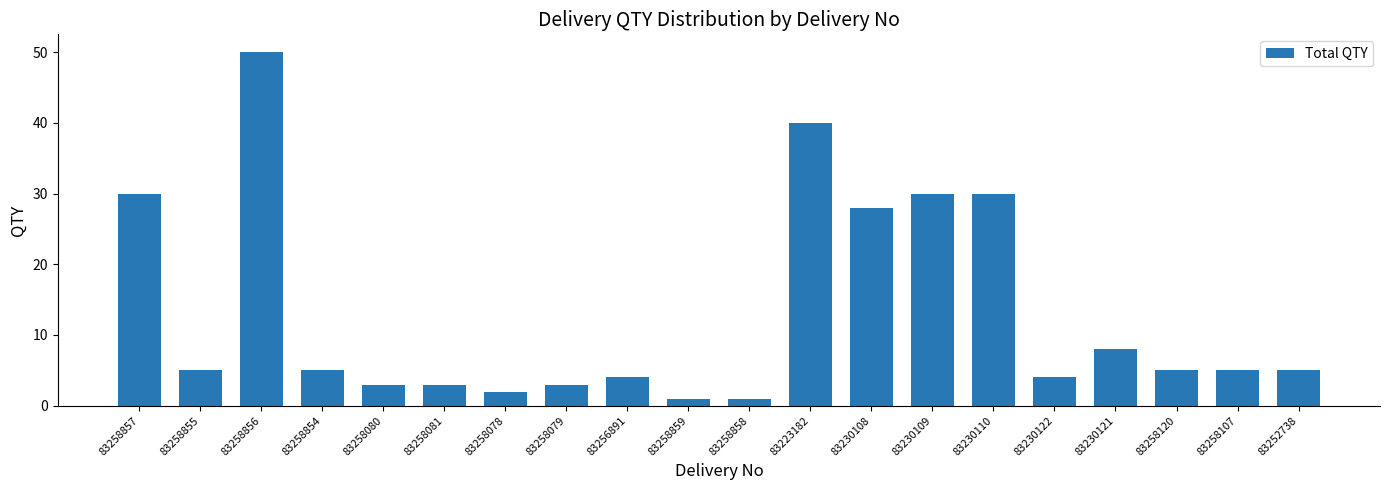

Count the number of categories in the chart.

20